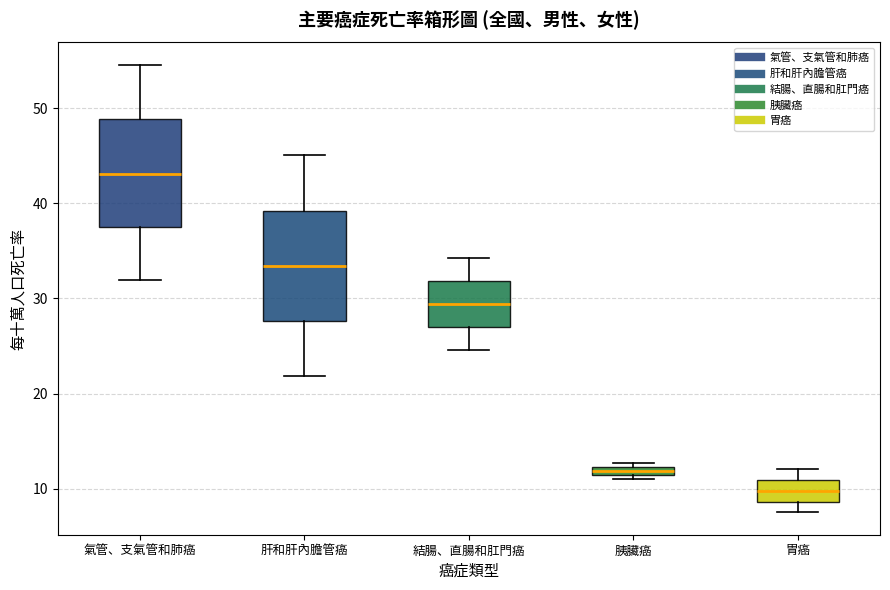

Which box's median line is the lowest?

胃癌